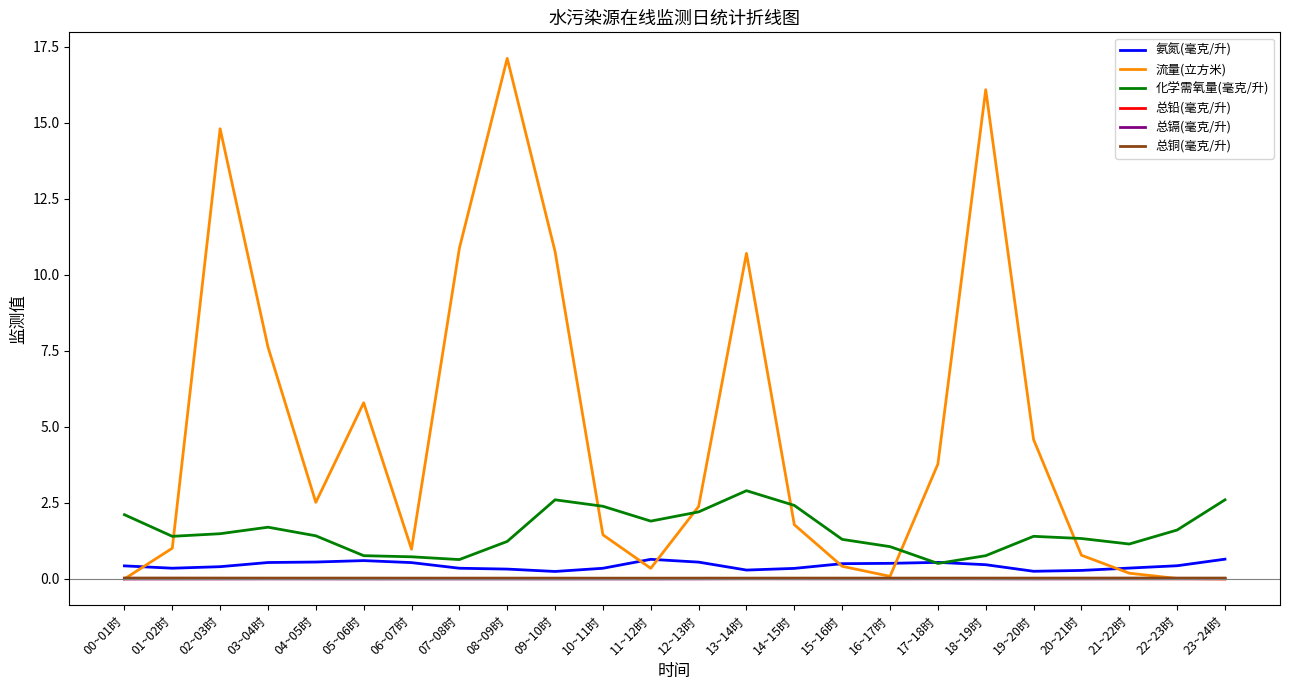

Is it true that 化学需氧量(毫克/升) equals 2.9 at 11~12时?

False